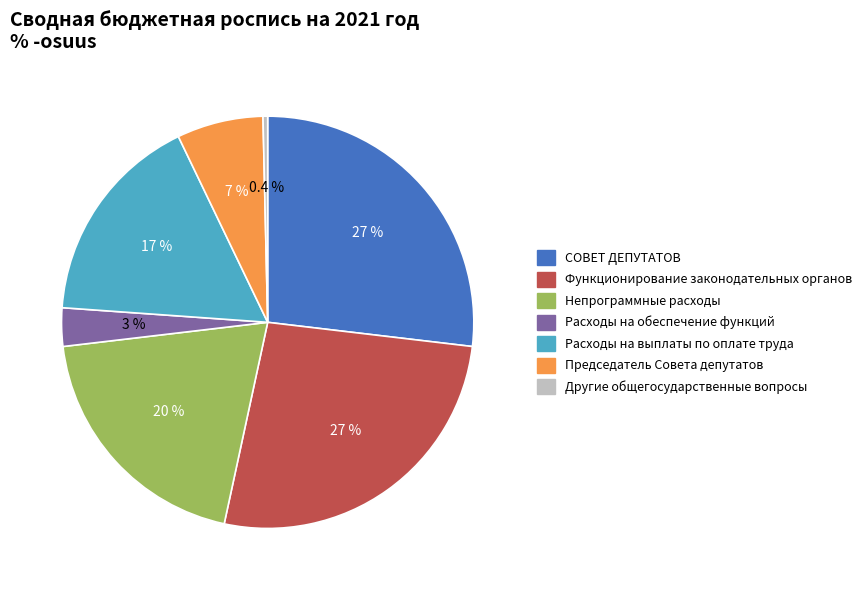

Which category has the smallest portion of the pie?

Другие общегосударственные вопросы